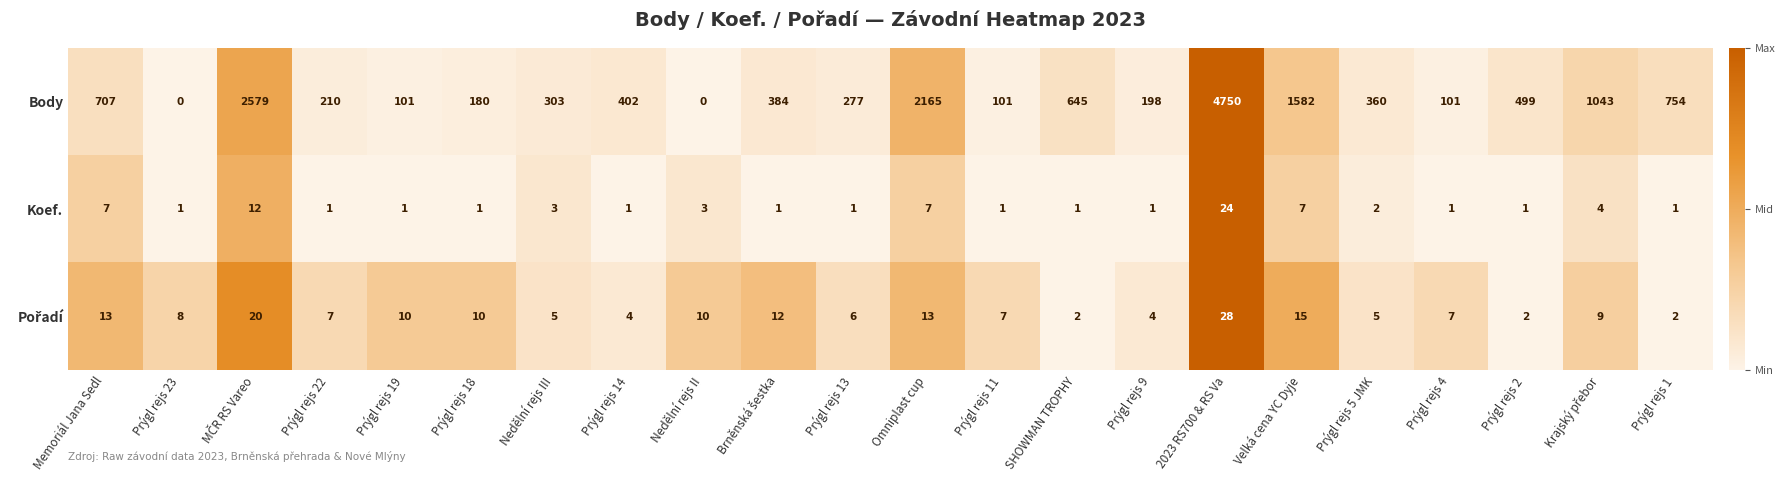

What is the average value of the Koef. series?

4